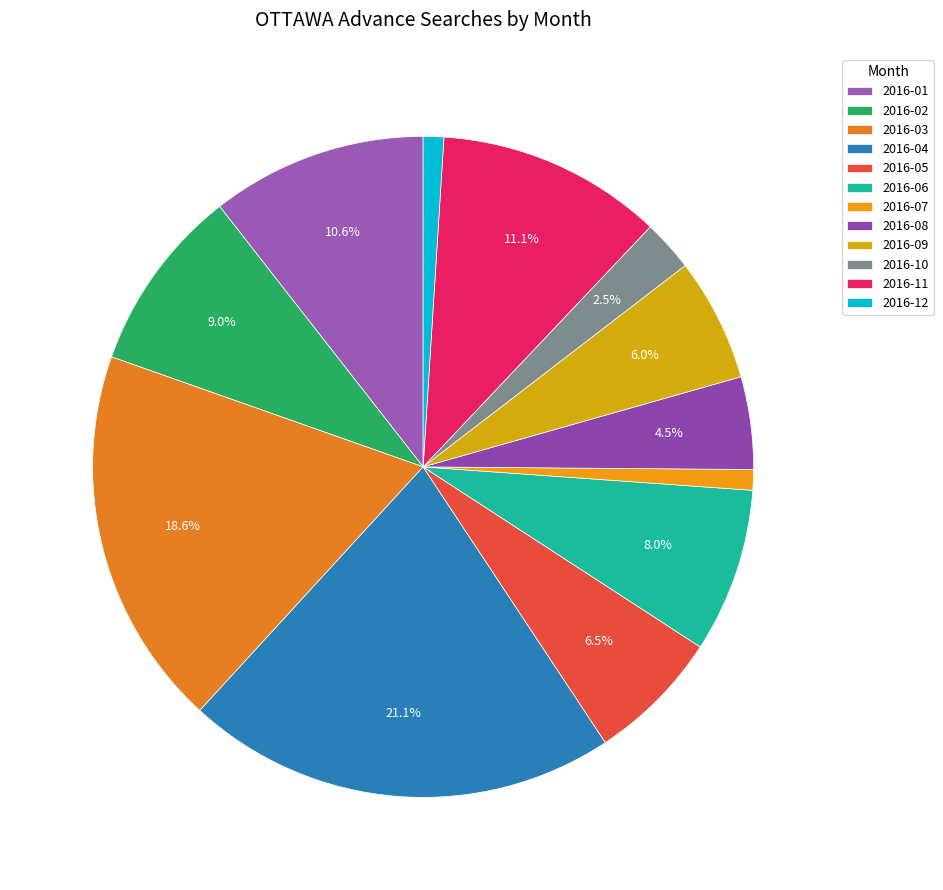

How many slices are in this pie chart?

12